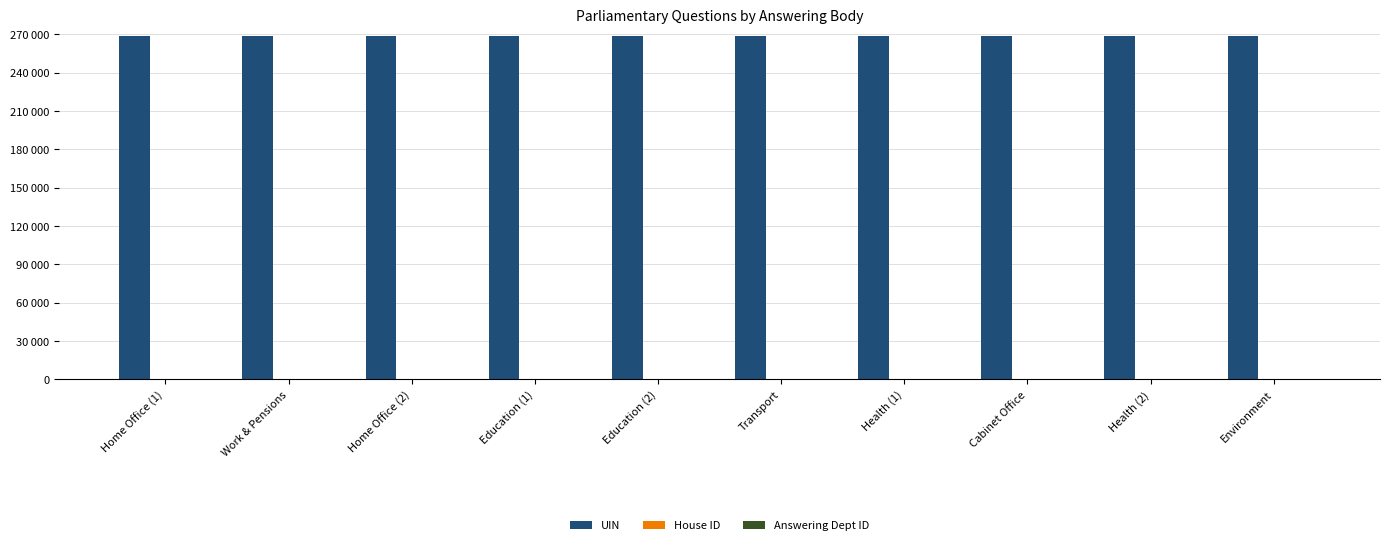

List the labels in order of UIN value, largest first.

Home Office (1), Education (2), Education (1), Environment, Health (2), Health (1), Transport, Cabinet Office, Home Office (2), Work & Pensions